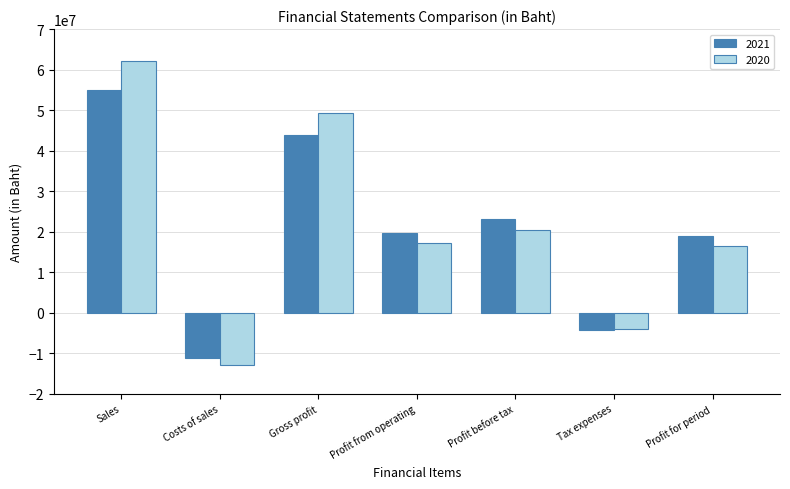

How many values in the 2020 series are below 17186918?

3